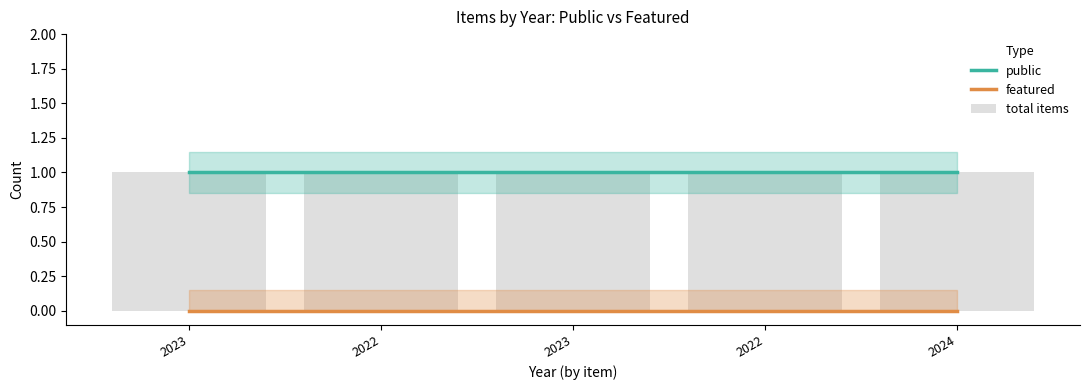

How many groups of bars are there?

5